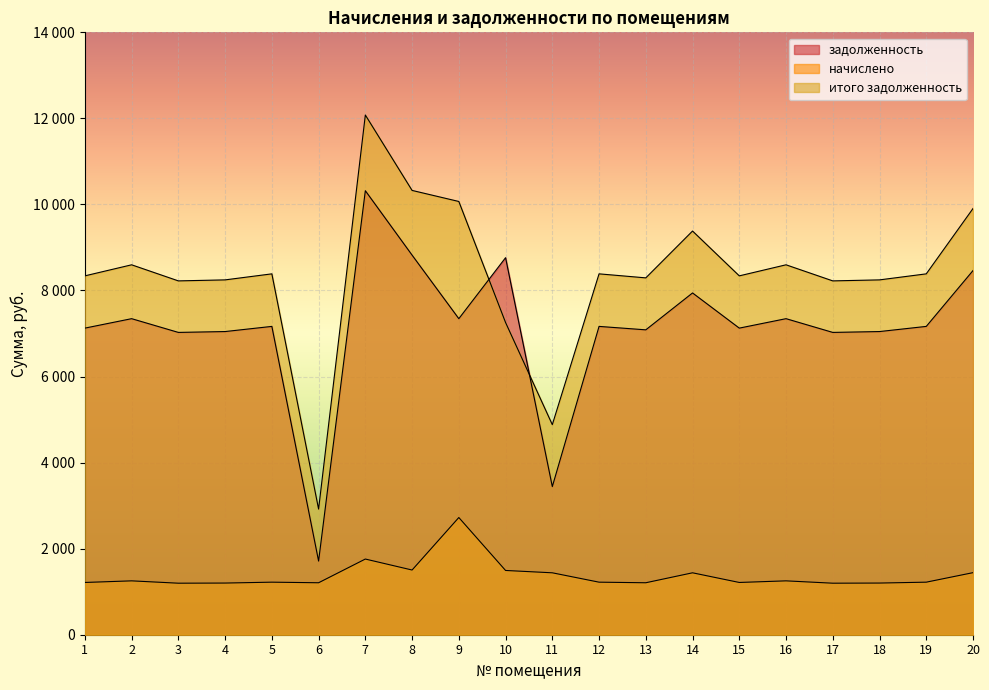

Which series has the largest range (max minus min)?

итого задолженность